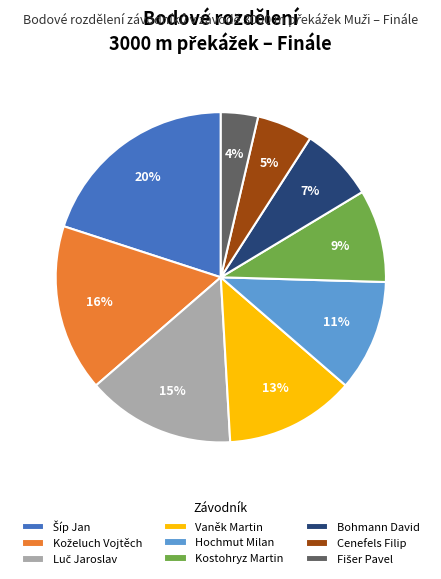

Is there a majority slice in this chart?

No